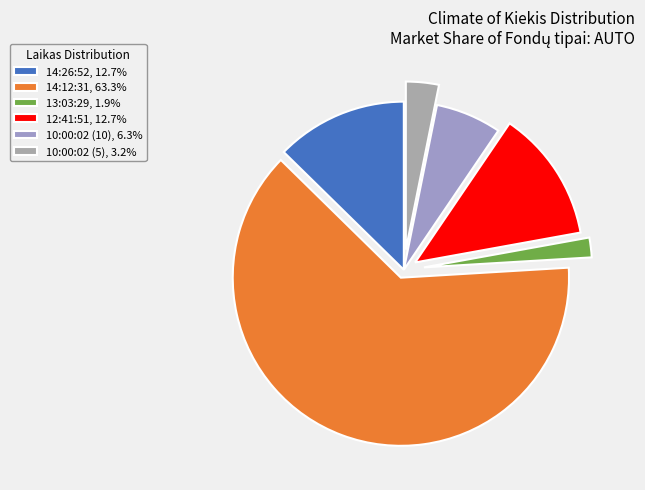

Does any single category account for the majority?

Yes